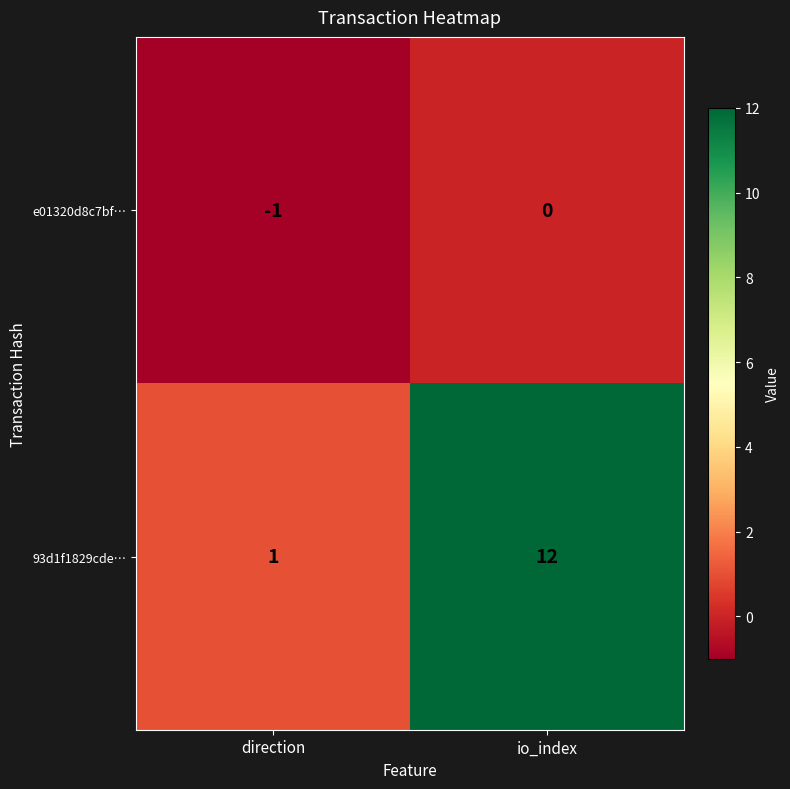

At which category is the sum across all series the highest?

io_index